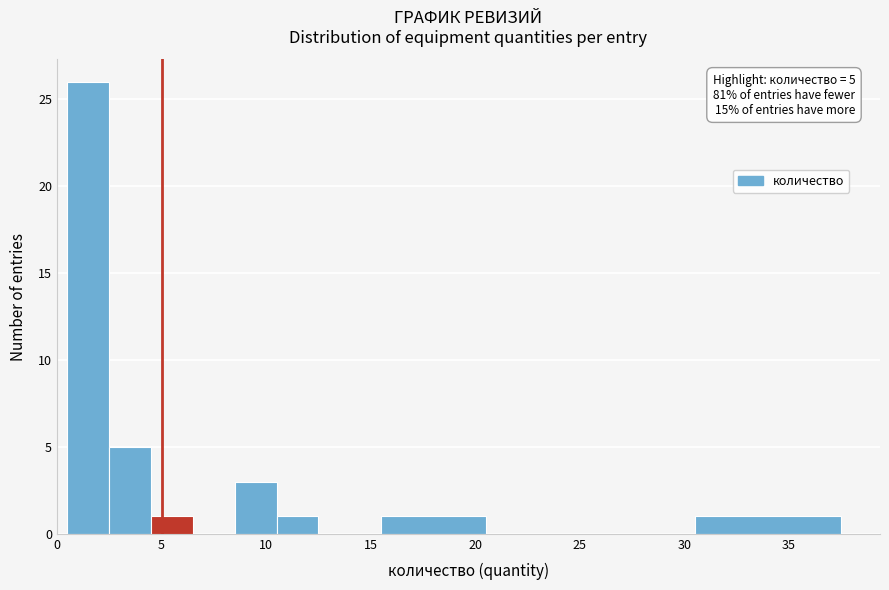

Over which range of the x-axis is the bar tallest?

0.5 to 2.5